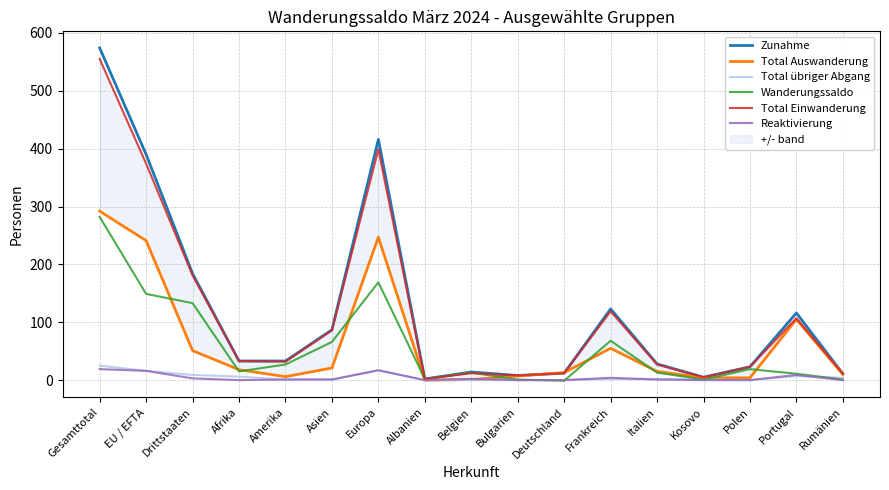

True or false: Wanderungssaldo and Total Einwanderung cross at least once.

True